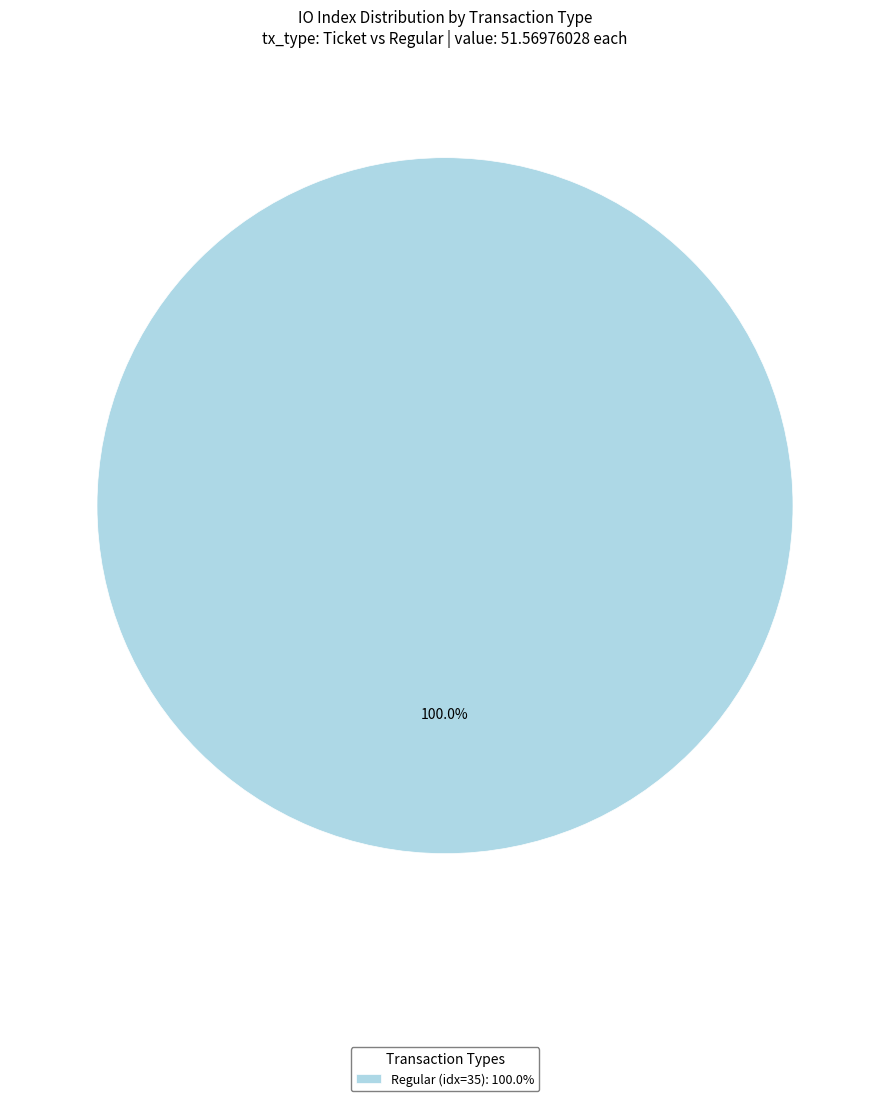

To the nearest percent, what is the combined percentage of Ticket (io_index=0) and Regular (io_index=35)?

100%